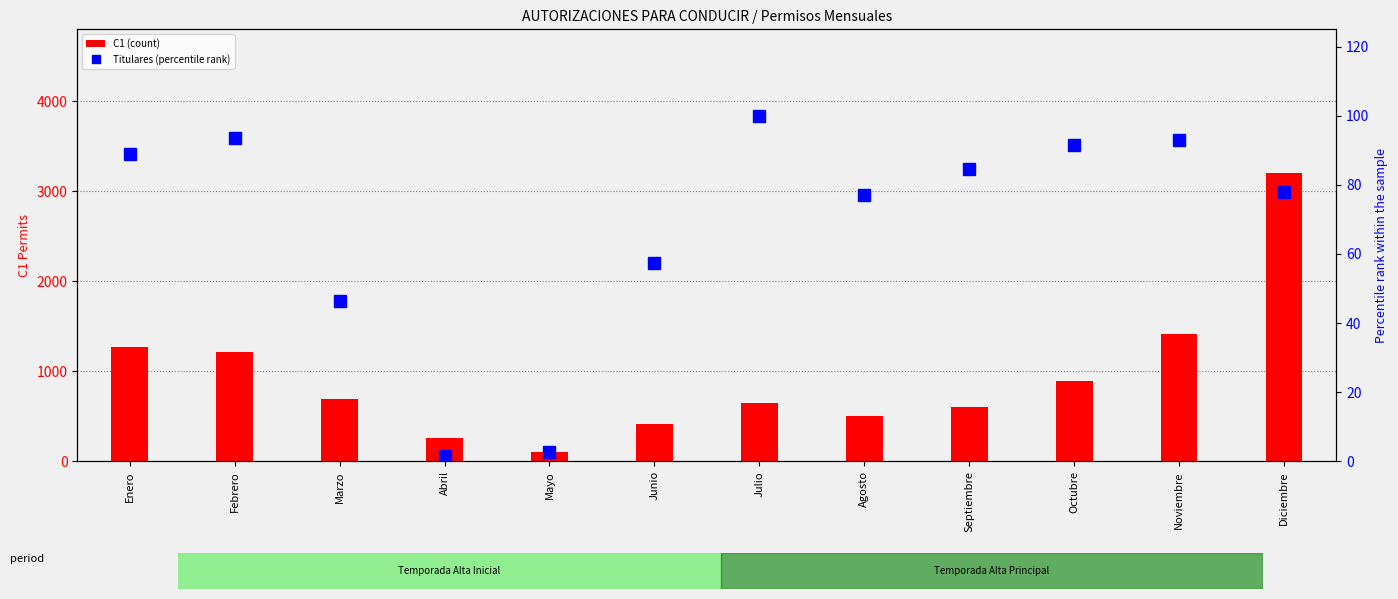

What value does the Titulares (percentile rank) series have at Septiembre?

84.6